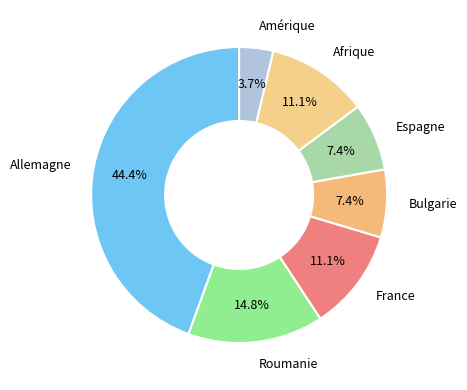

Does France represent more than half of the total?

No